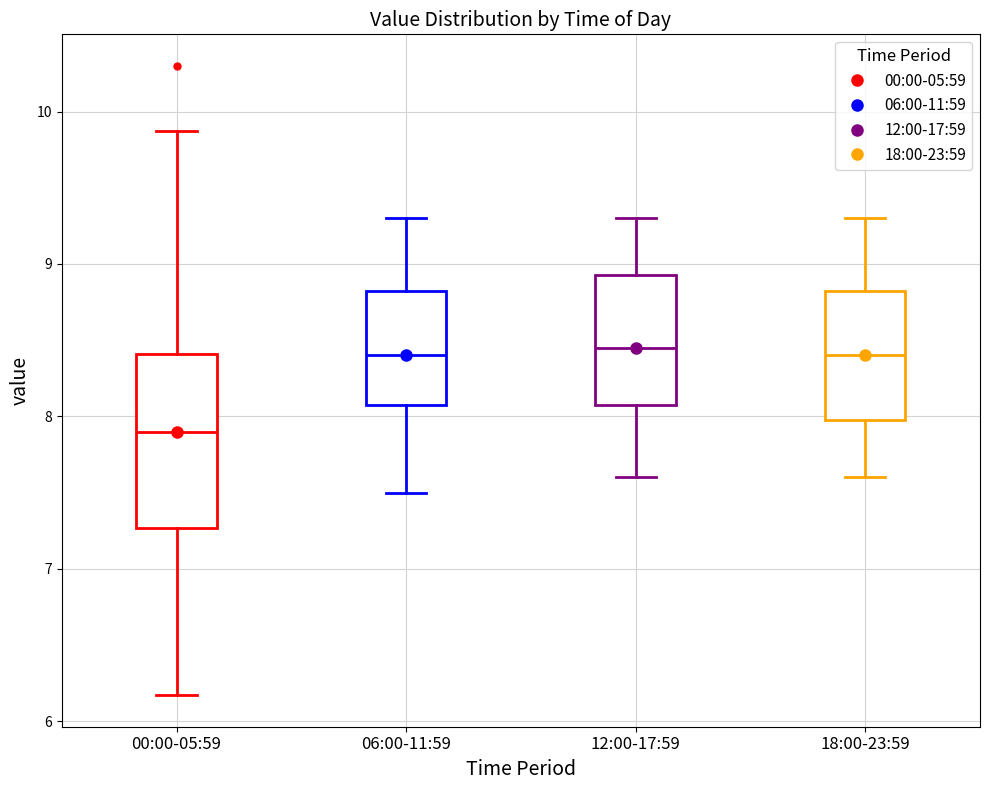

Reading left to right, read every box against the y-axis: the position of its median line, the range the box covers, and the ends of its whiskers. The values are not printed on the chart, so give them approximately, as read against the axis.

00:00-05:59: median 7.9, box 7.3 to 8.4, whiskers 6.2 to 9.9
06:00-11:59: median 8.4, box 8.1 to 8.8, whiskers 7.5 to 9.3
12:00-17:59: median 8.5, box 8.1 to 8.9, whiskers 7.6 to 9.3
18:00-23:59: median 8.4, box 8.0 to 8.8, whiskers 7.6 to 9.3